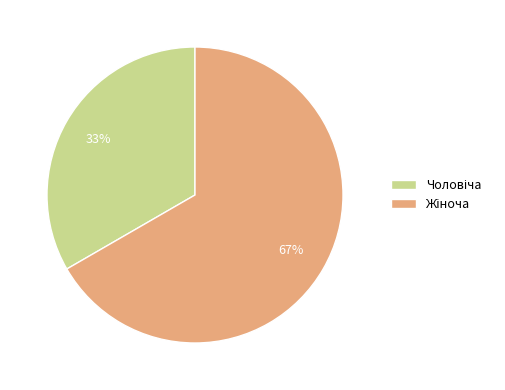

To the nearest percent, what is the average slice percentage?

50%